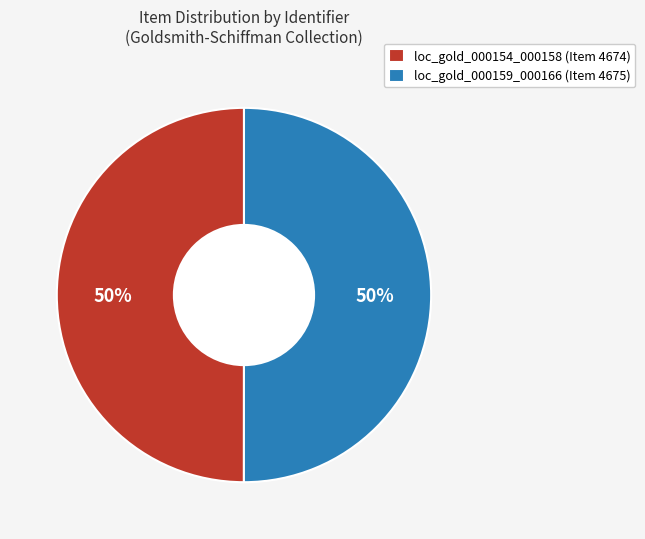

Approximately how many times larger is the value at loc_gold_000154_000158 (Item 4674) compared to loc_gold_000159_000166 (Item 4675)?

1.0